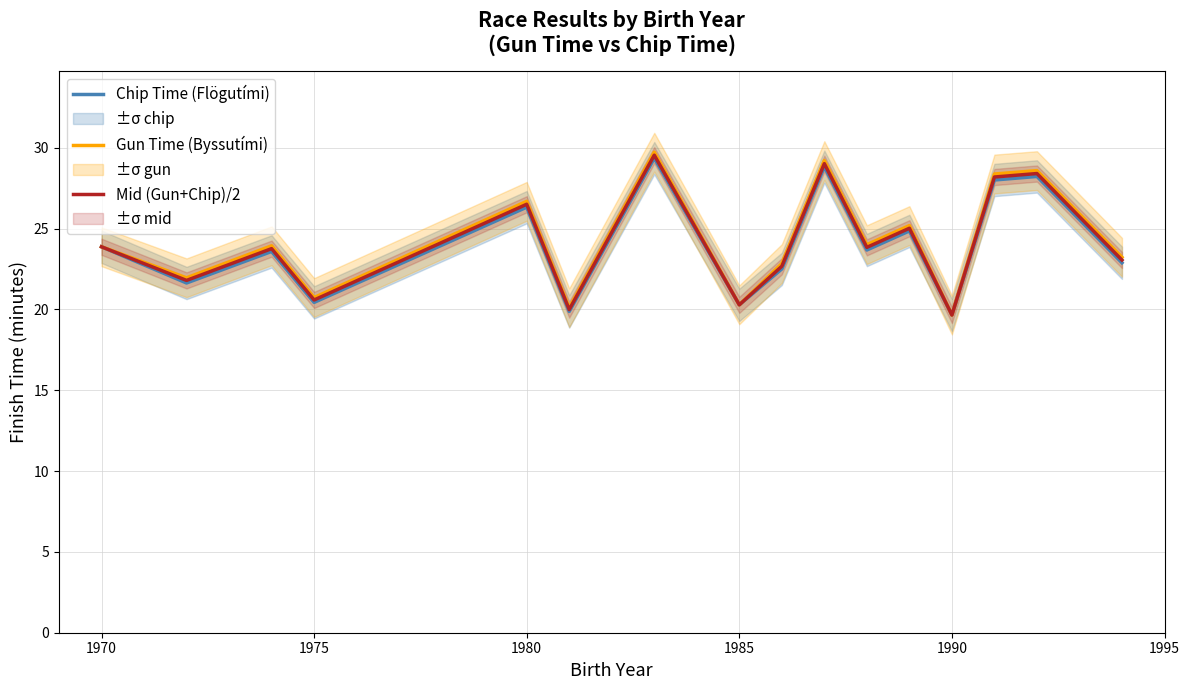

Is it true that Mid (Gun+Chip)/2 equals 20.3 at 1985?

True